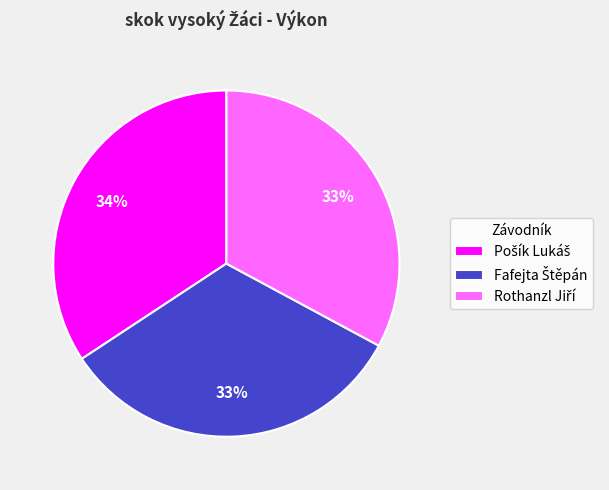

Is there any slice that represents more than half of the pie?

No